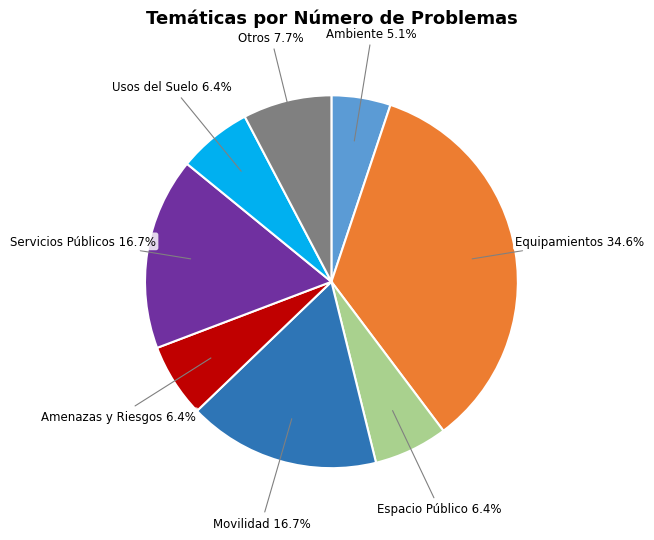

What percentage is the Equipamientos slice, to the nearest percent?

35%